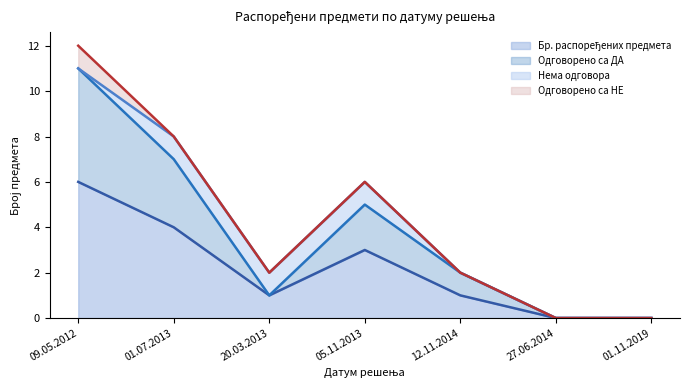

At which category does Бр. распоређених предмета reach its first local peak?

05.11.2013